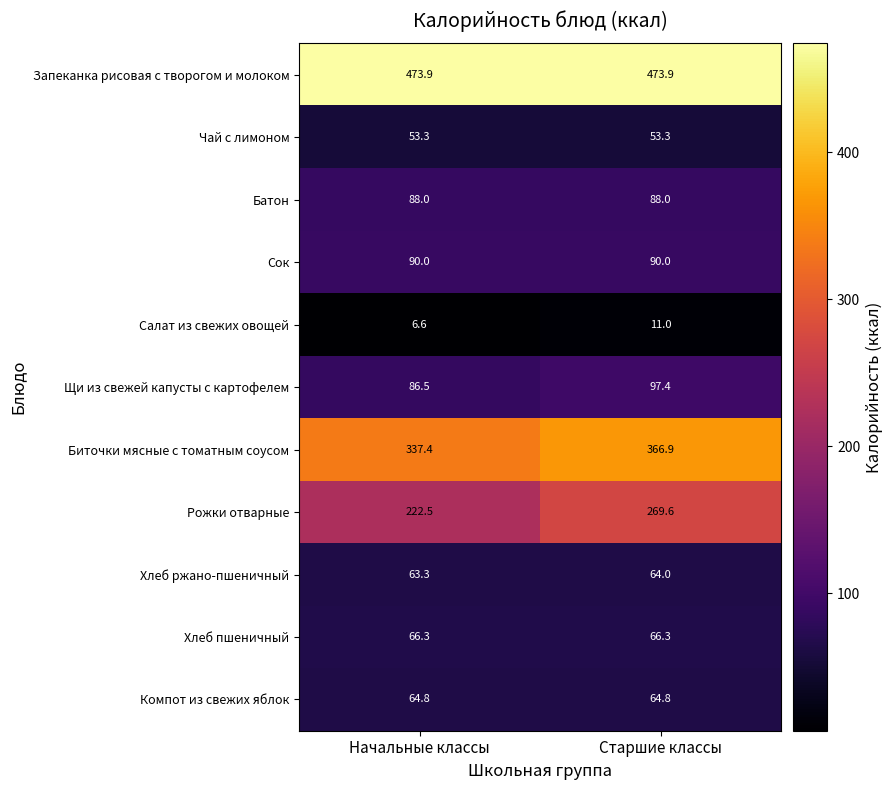

What is the average value of the Запеканка рисовая с творогом и молоком series?

473.9